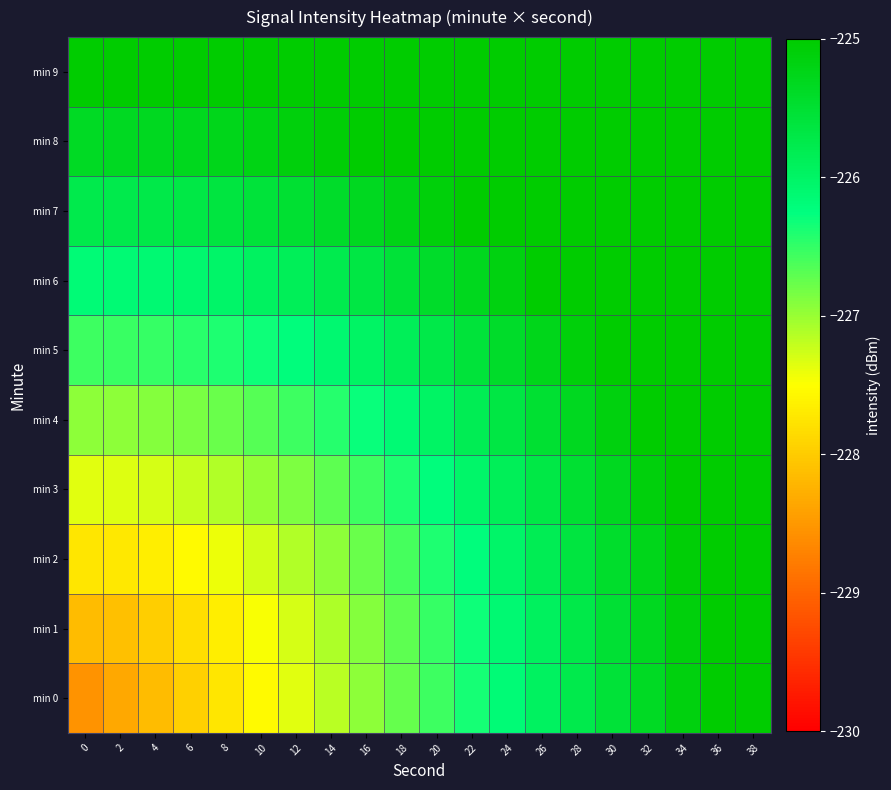

What is the difference between the highest and lowest values at 16?

2.3